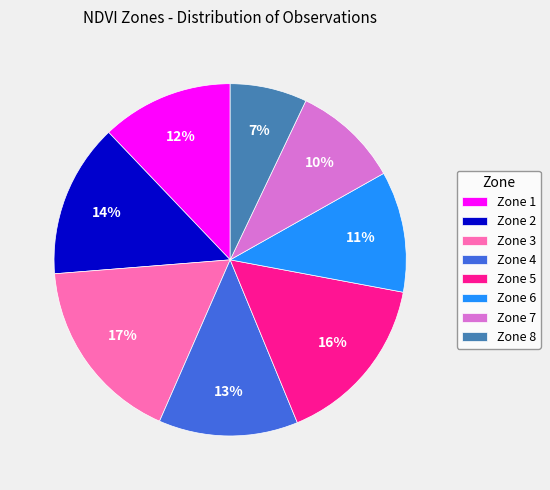

To the nearest percent, what percentage of the pie is Zone 3?

17%